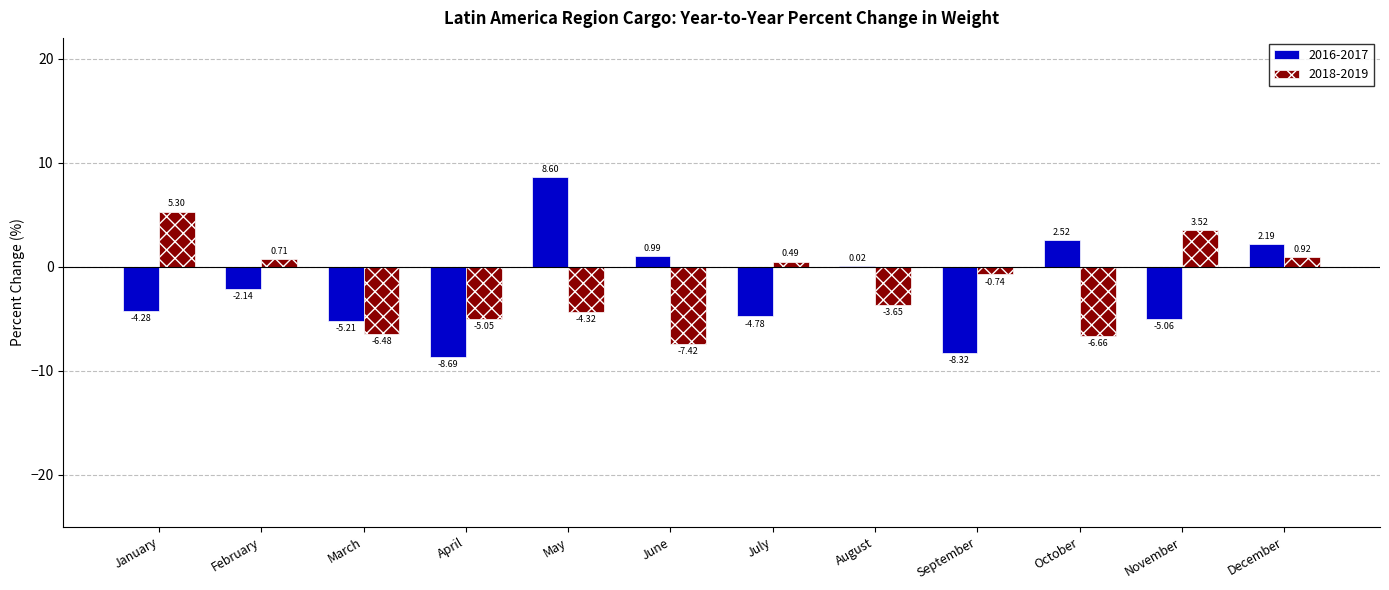

Count the number of data series in this chart.

2